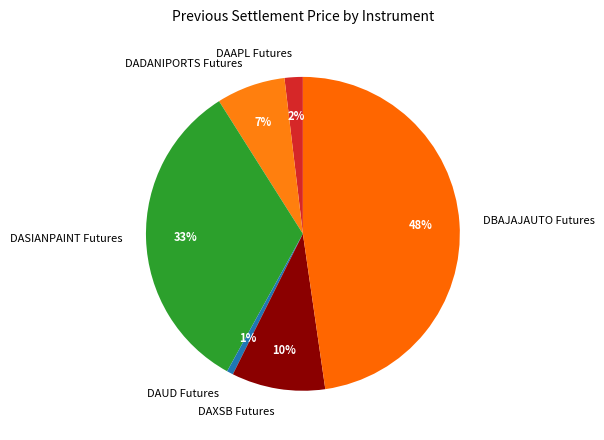

True or false: DASIANPAINT Futures accounts for 33% of the total.

True